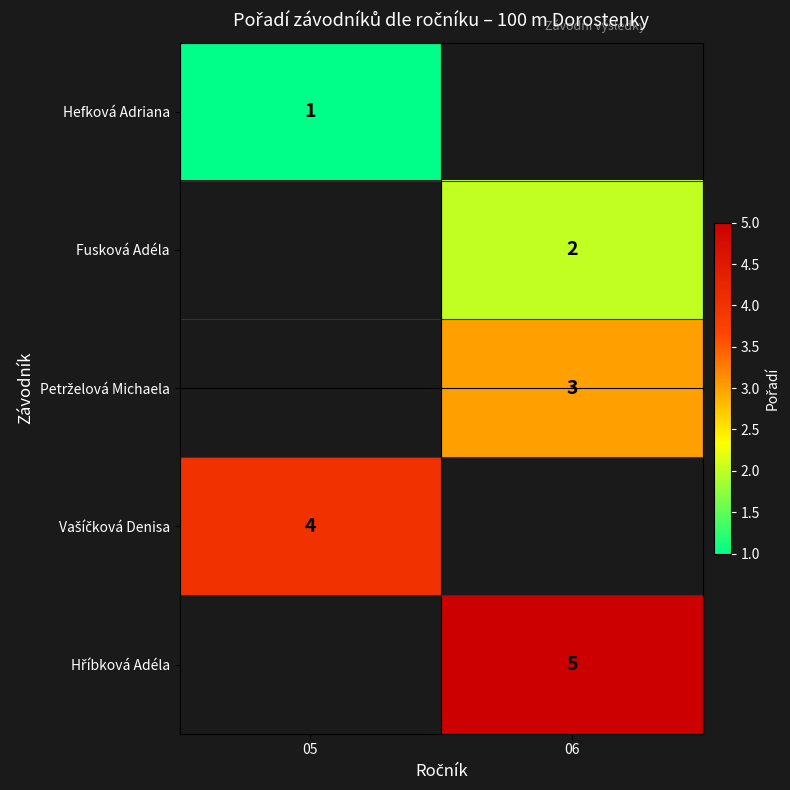

Is it true that Fusková Adéla equals 4 at 06?

False